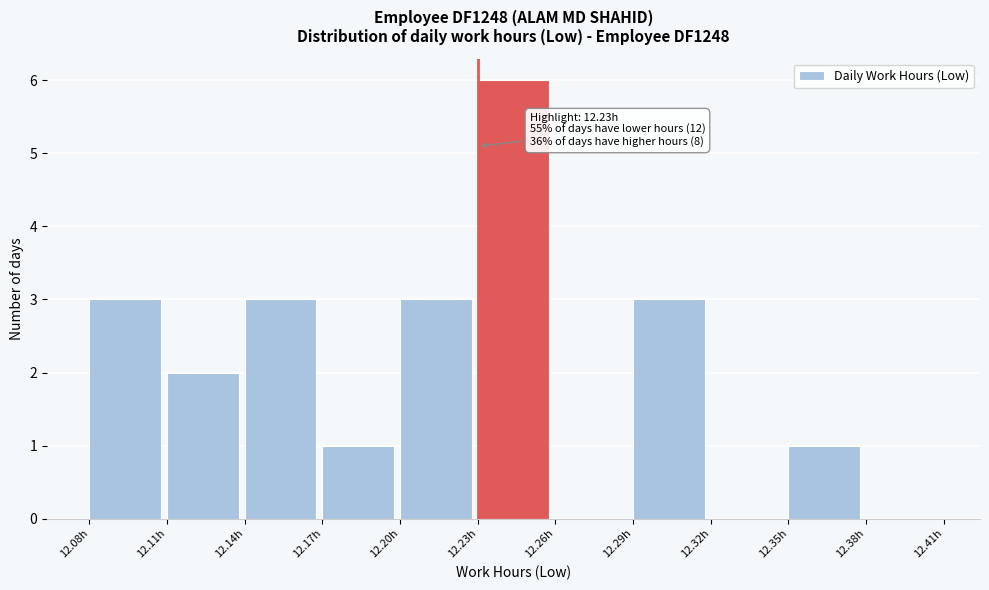

Over which range of the x-axis is the bar tallest?

12.23 to 12.26